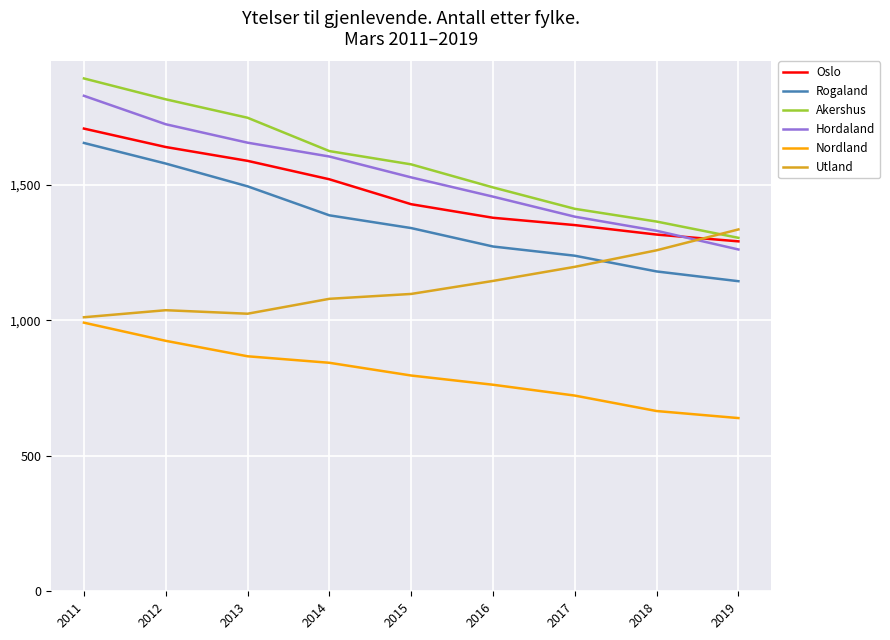

Is it true that Akershus equals 1906 at 2017?

False